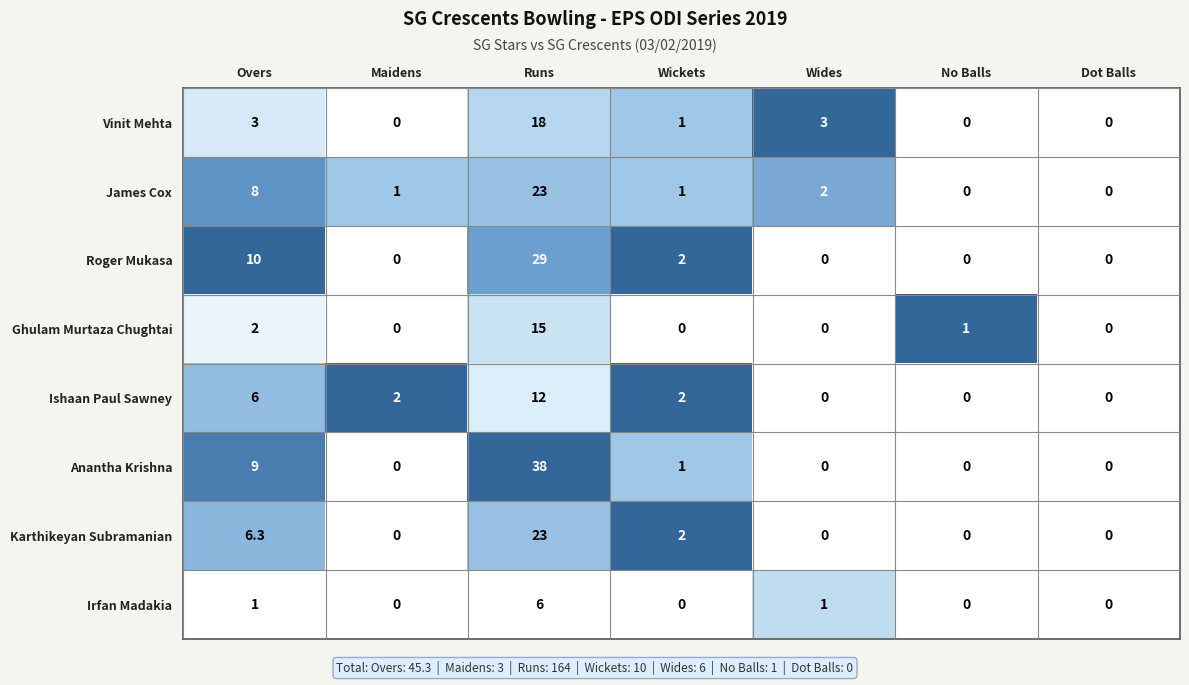

What is the sum of the Ishaan Paul Sawney values at Runs and Maidens?

14.0